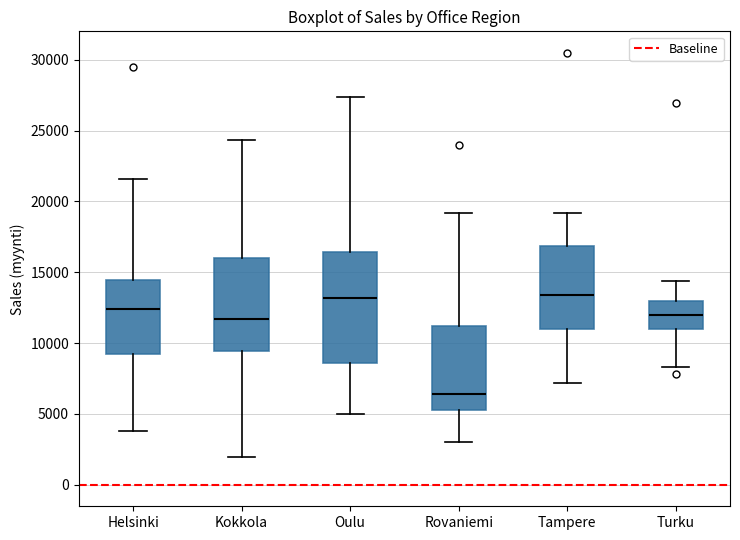

Reading left to right, read every box against the y-axis: the position of its median line, the range the box covers, and the ends of its whiskers. The values are not printed on the chart, so give them approximately, as read against the axis.

Helsinki: median 12500, box 9000 to 14500, whiskers 4000 to 21500
Kokkola: median 11500, box 9500 to 16000, whiskers 2000 to 24500
Oulu: median 13000, box 8500 to 16500, whiskers 5000 to 27500
Rovaniemi: median 6500, box 5500 to 11000, whiskers 3000 to 19000
Tampere: median 13500, box 11000 to 17000, whiskers 7000 to 19000
Turku: median 12000, box 11000 to 13000, whiskers 8500 to 14500